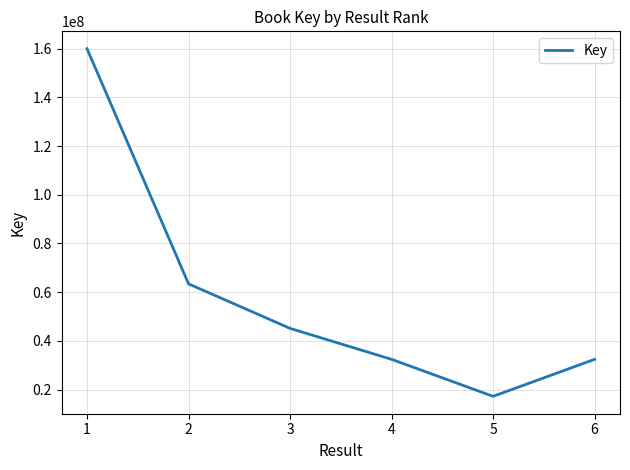

What is the change in value from 2 to 3?

-18279227